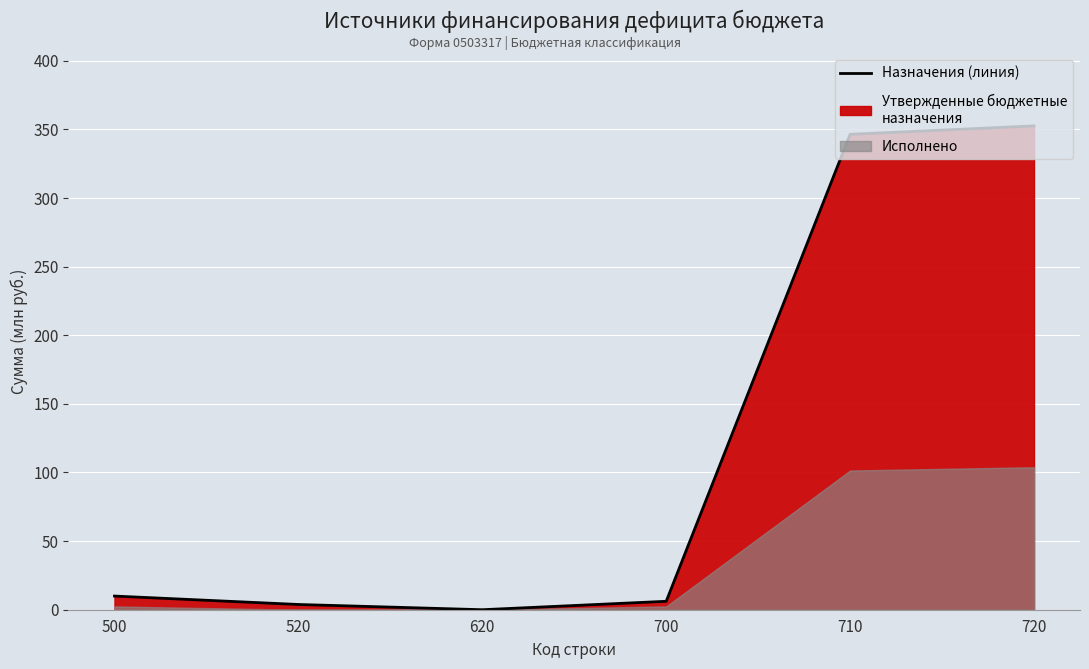

Reading right to left, what are all the values shown in this chart?

352.6	346.4	6.1	0.0	3.8	10.0